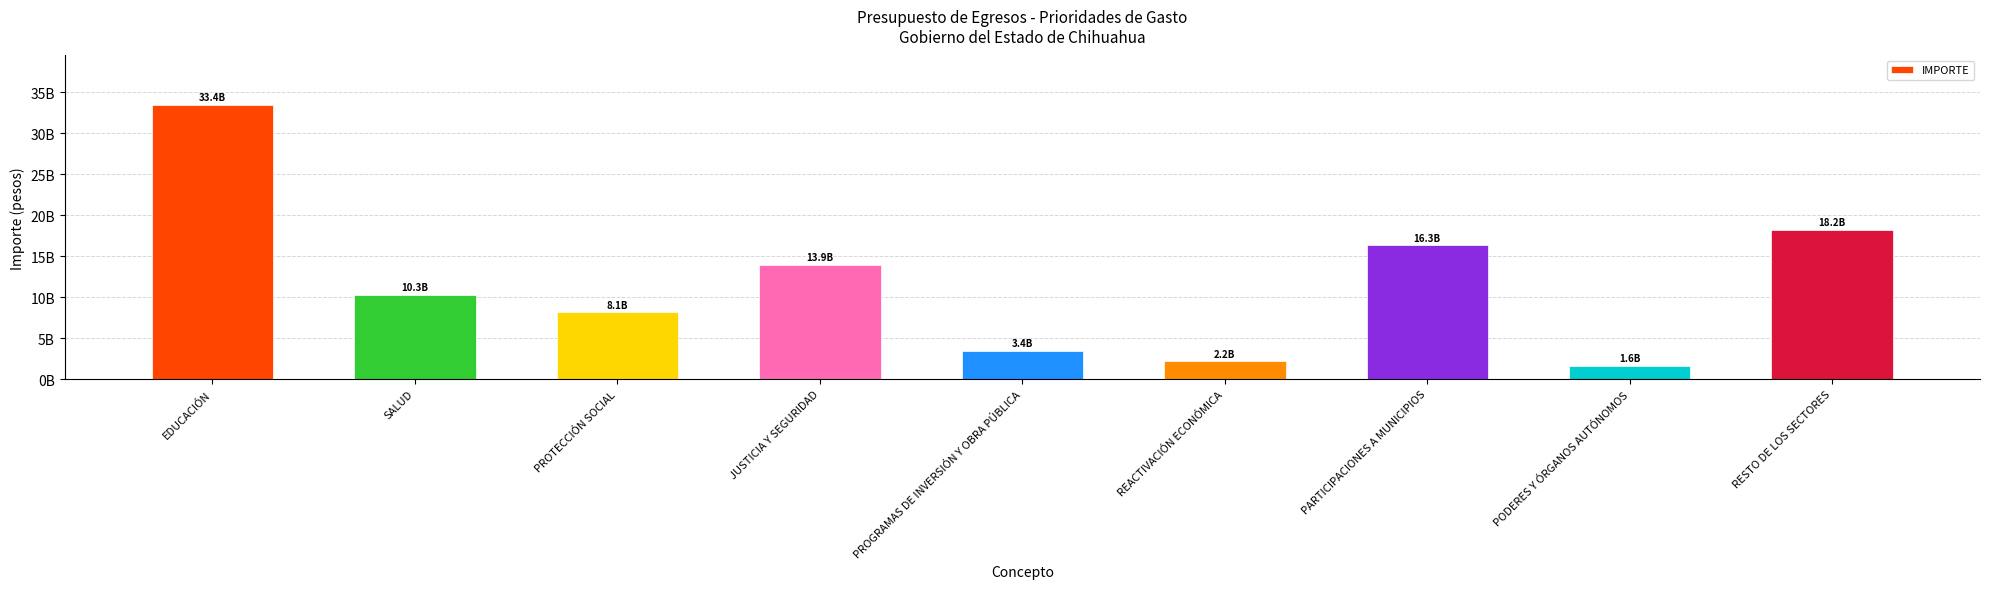

The value at EDUCACIÓN is 54266899742. True or false?

False